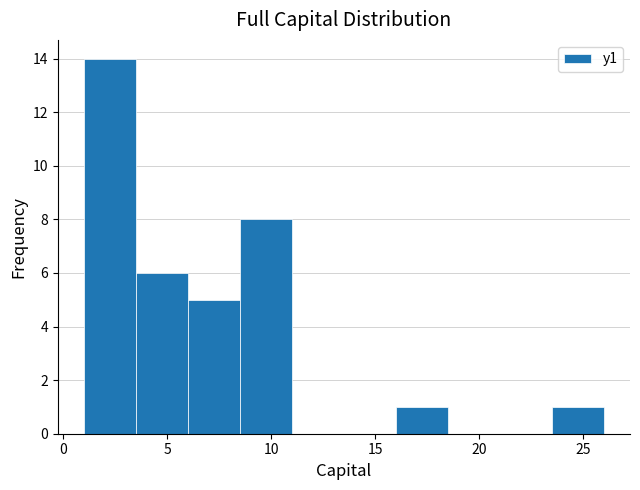

How tall is the bar that spans 3.5 to 6.0 on the x-axis? The values are not printed on the chart, so give them approximately, as read against the axis.

6